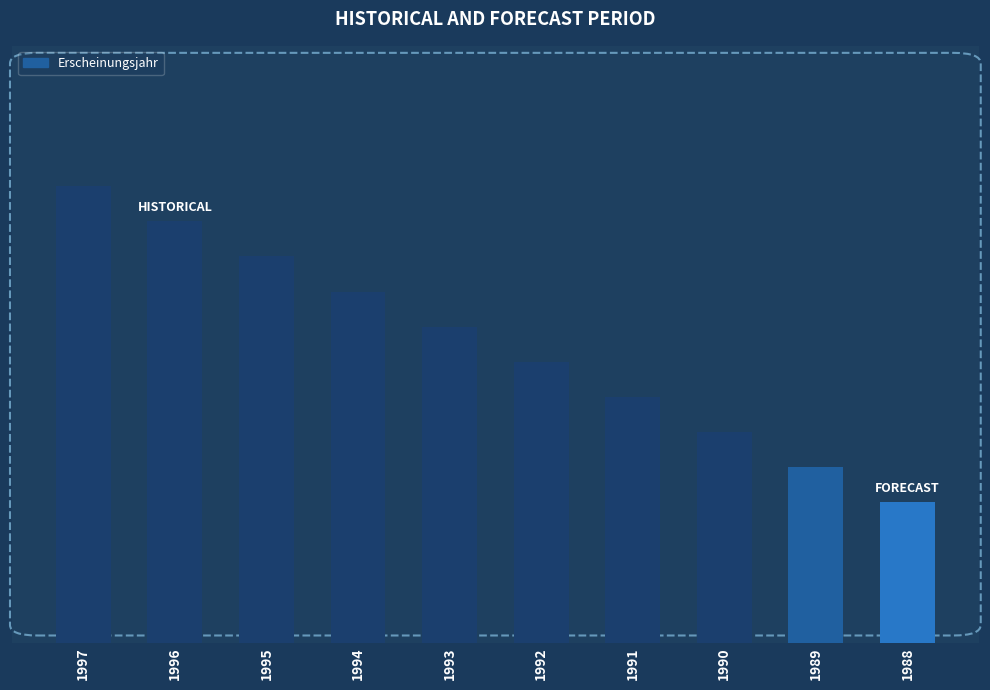

List the labels in order of value, largest first.

1997, 1996, 1995, 1994, 1993, 1992, 1991, 1990, 1989, 1988